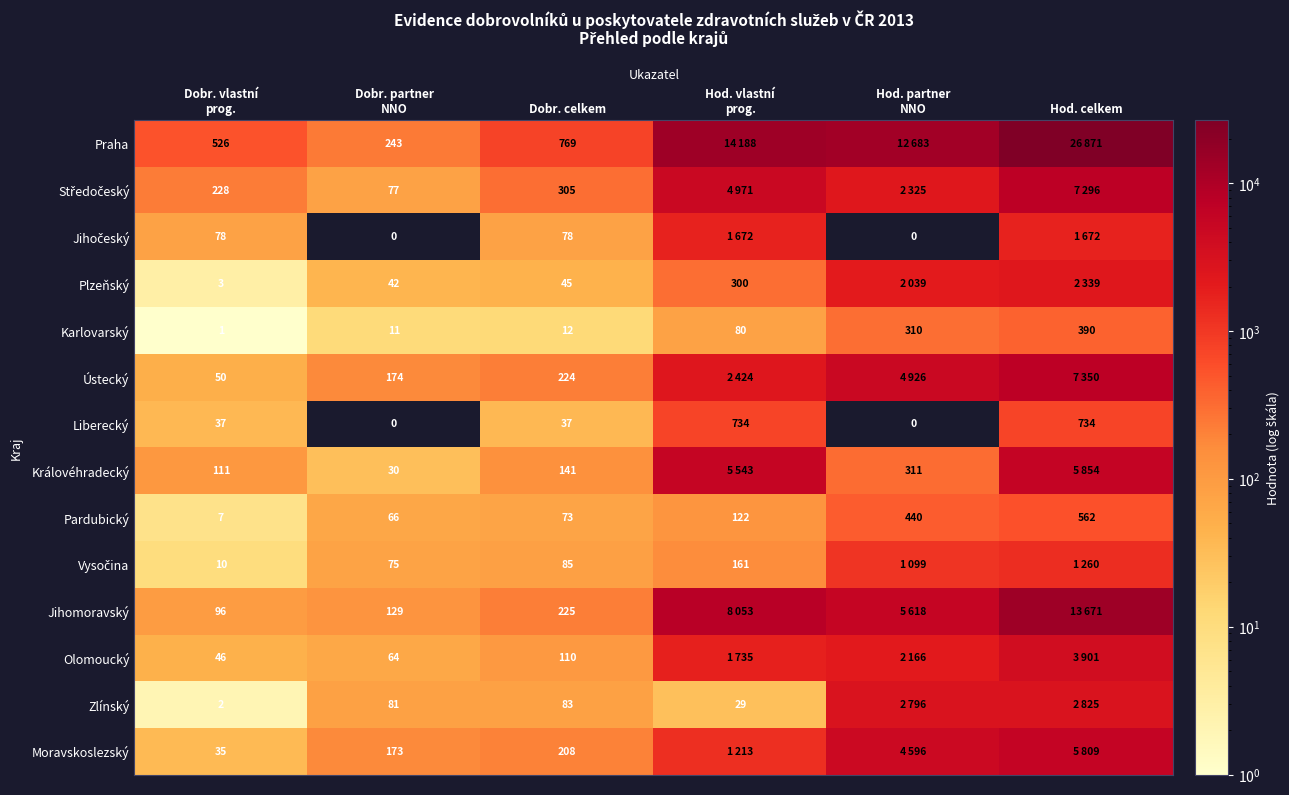

At how many categories does at least one series exceed 7106?

3